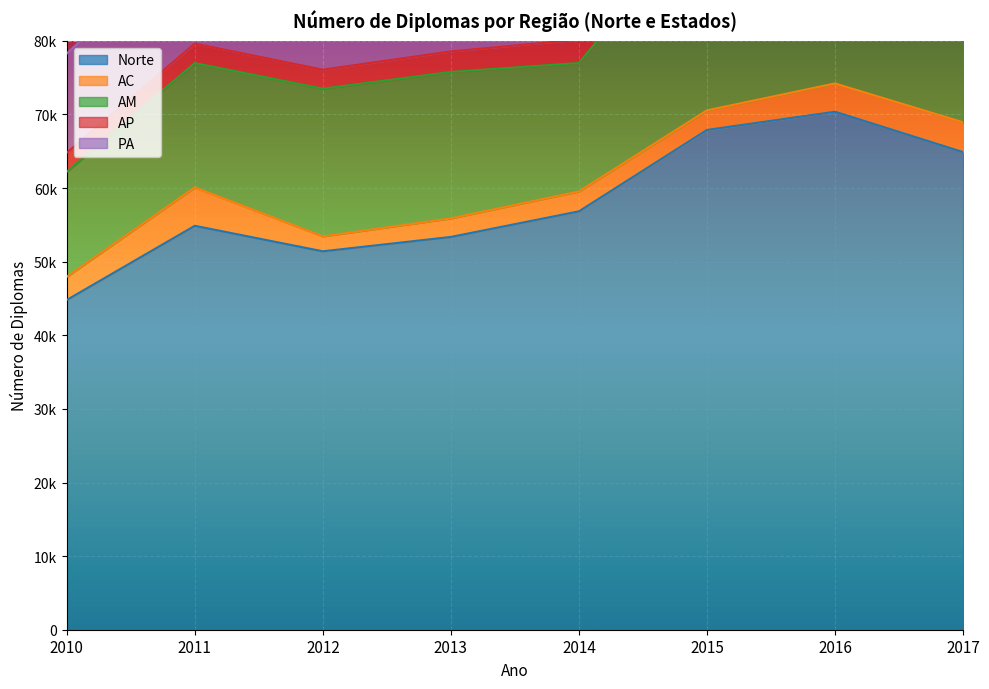

How many lines are shown in the chart?

5